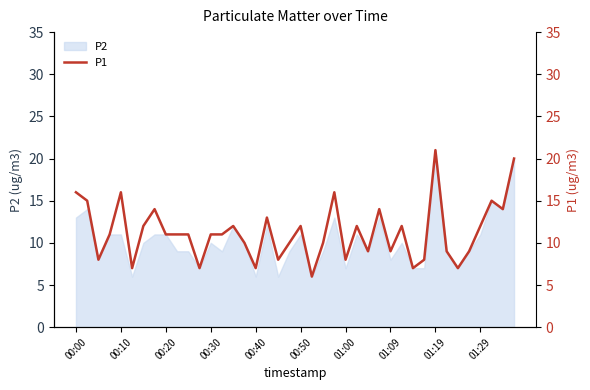

What position from the left is 18?

19